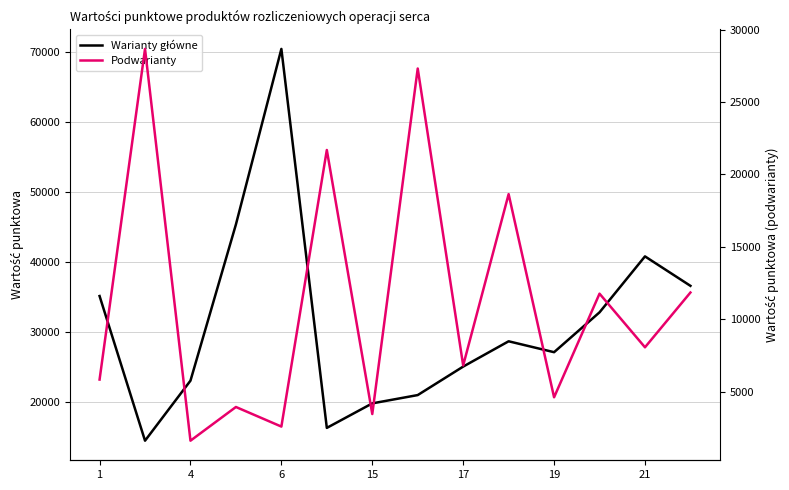

What is the total value across all series at 19?

31784